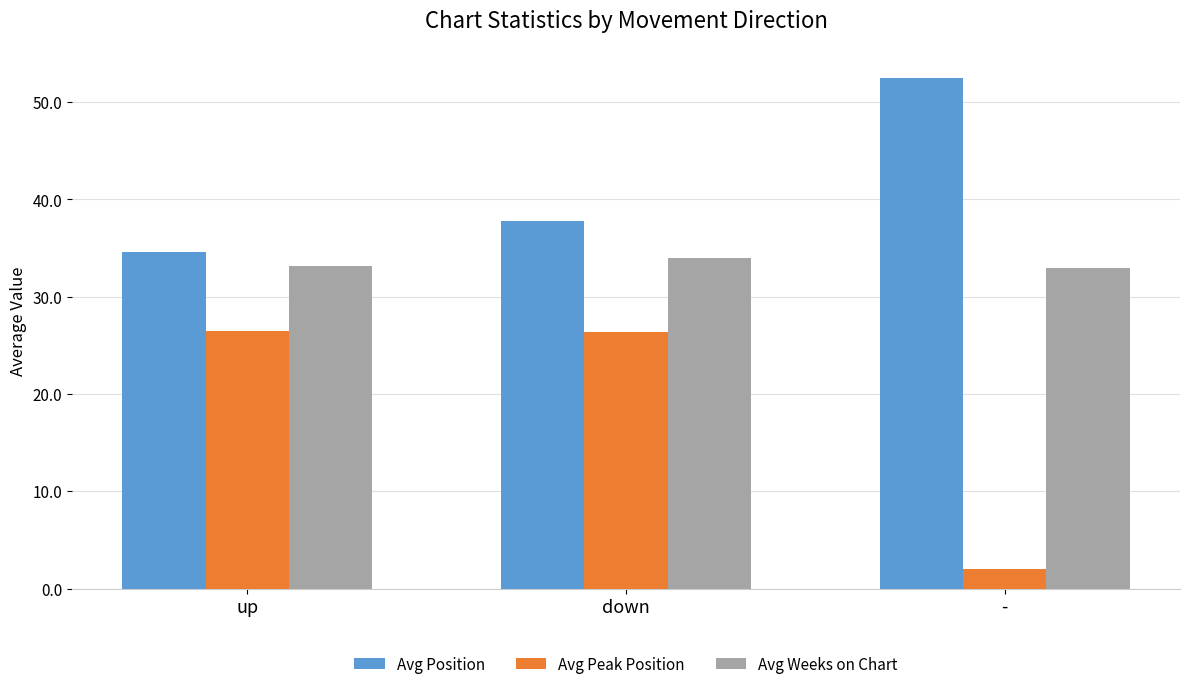

What is the approximate value of Avg Position at down?

37.8